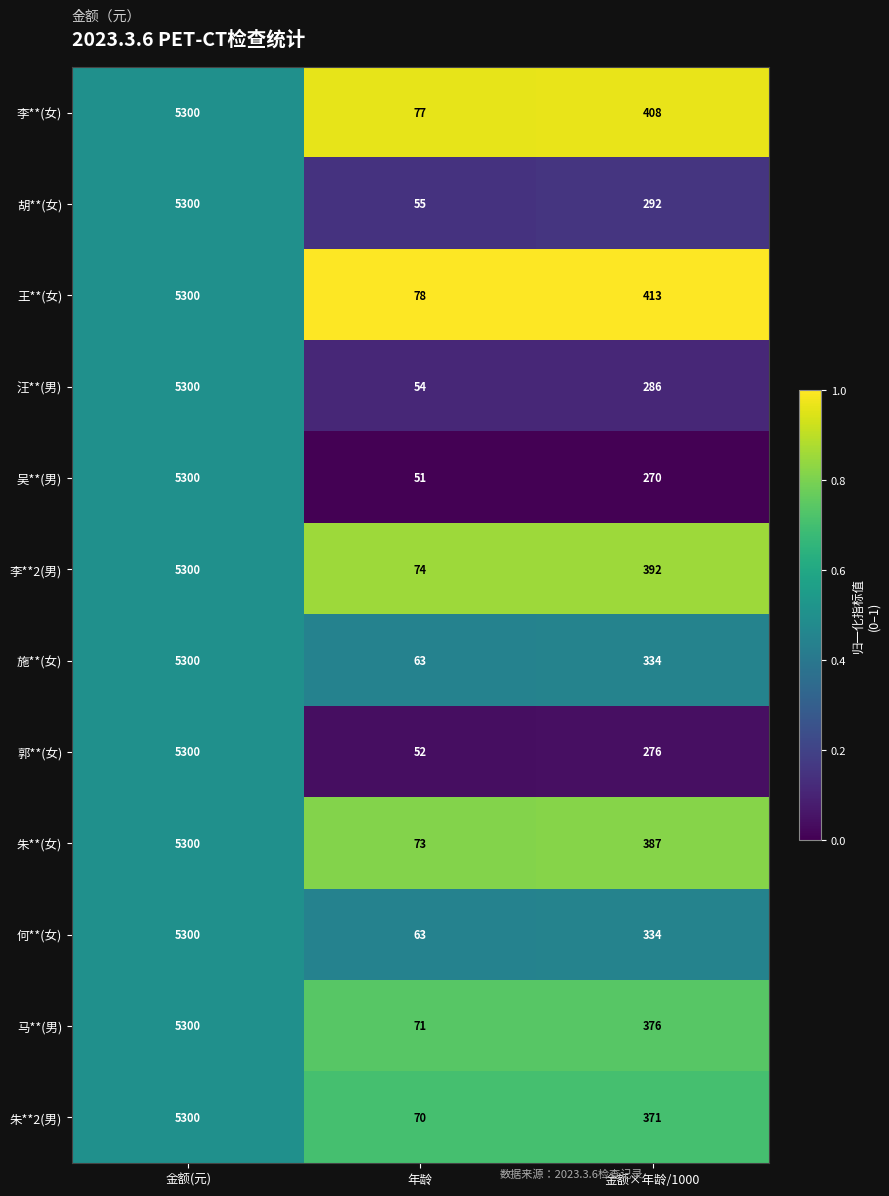

At which label does 汪**(男) reach its minimum?

年龄